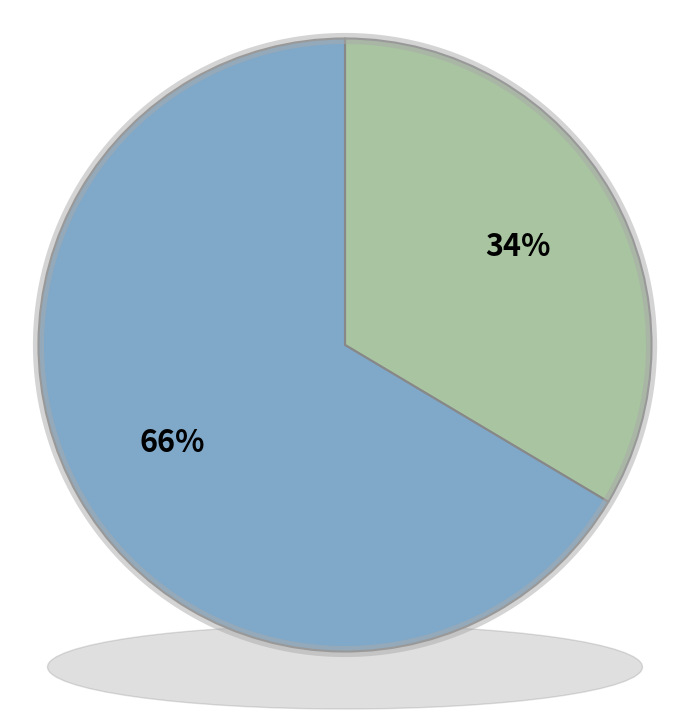

How much of the chart is everything except 1?

66.4%